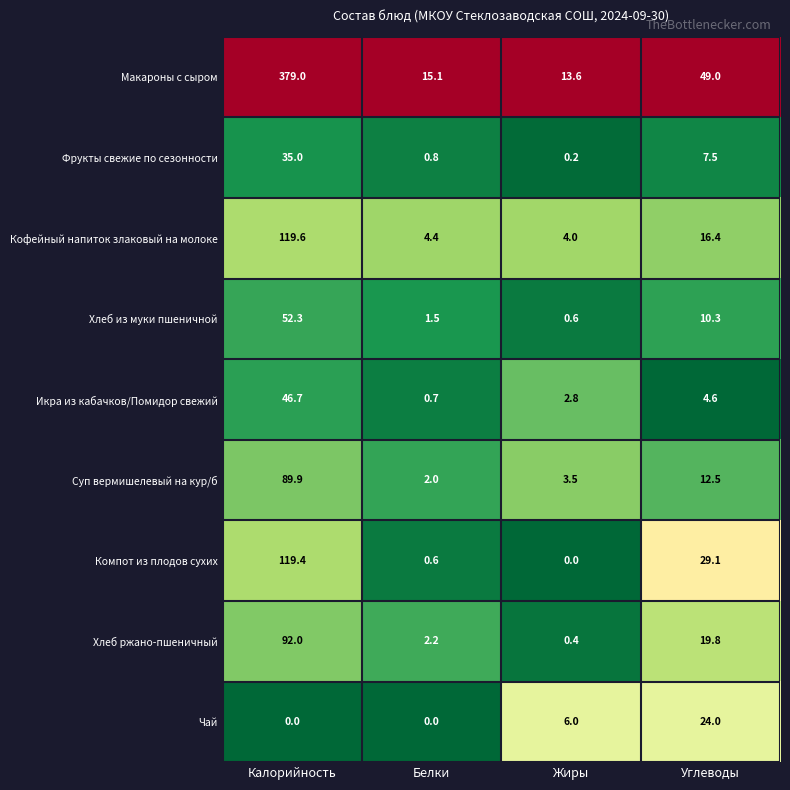

What is the maximum value shown in the chart?

379.0